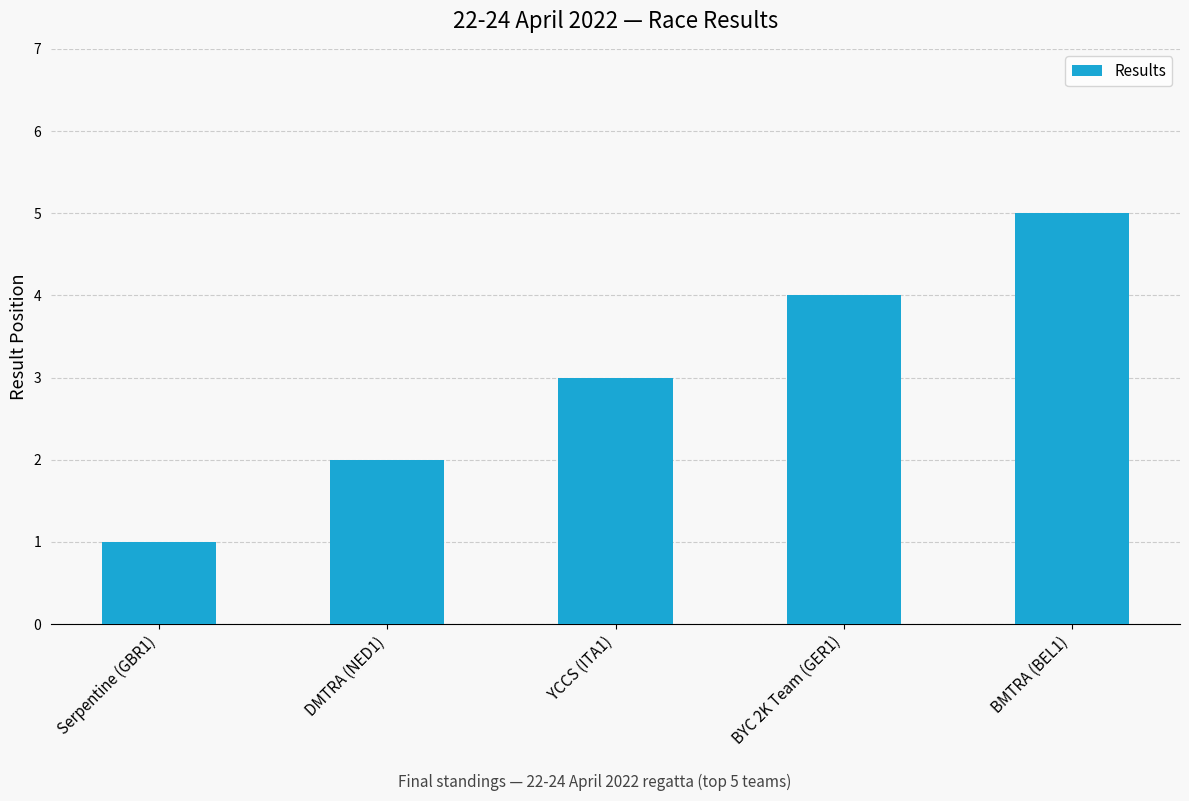

Count the values in the range 2 to 4.

3